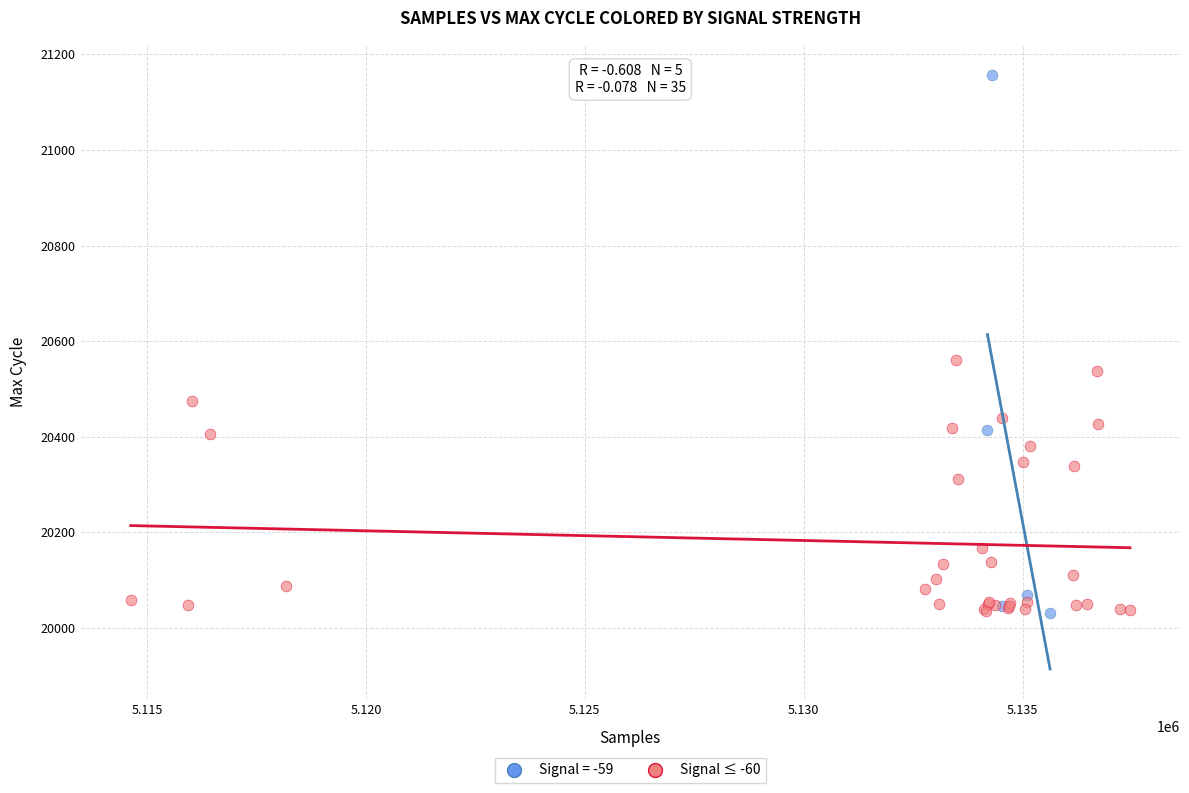

Which series contains the highest Y value?

Signal = -59